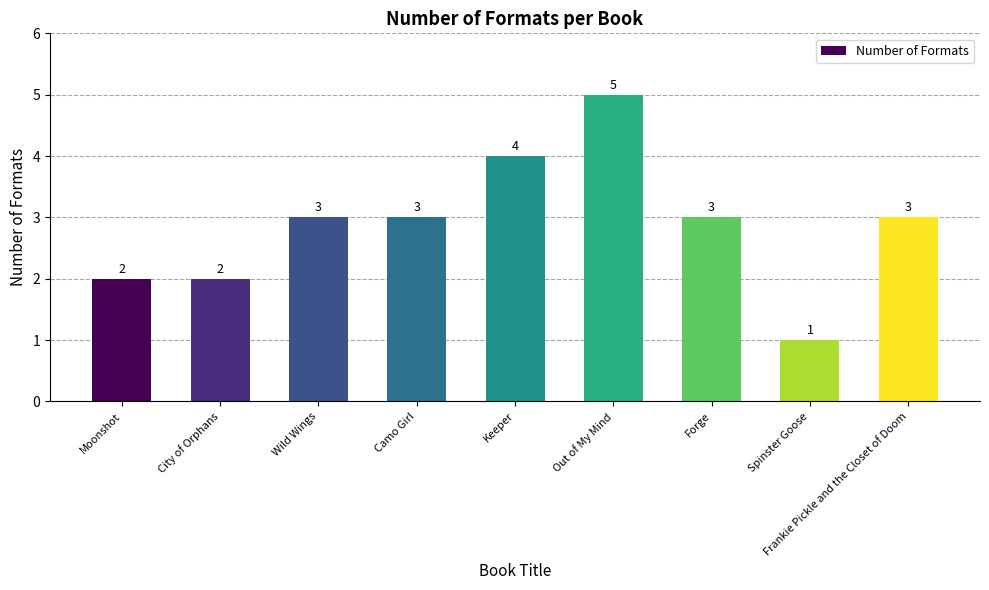

Reading left to right, transcribe all the data shown in this chart.

2	2	3	3	4	5	3	1	3